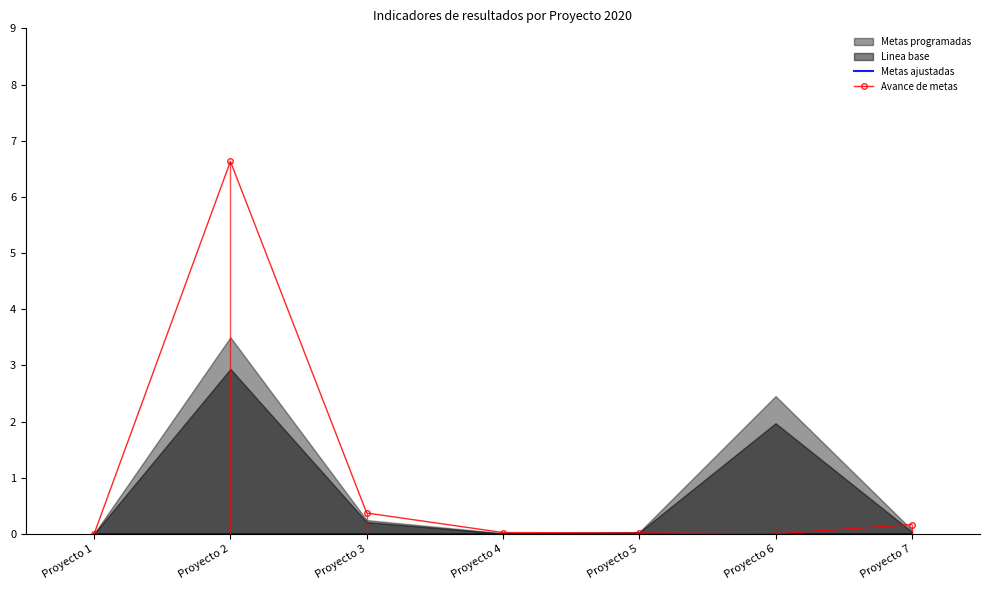

True or false: Metas ajustadas has a value of 0.0 at Proyecto 1.

True